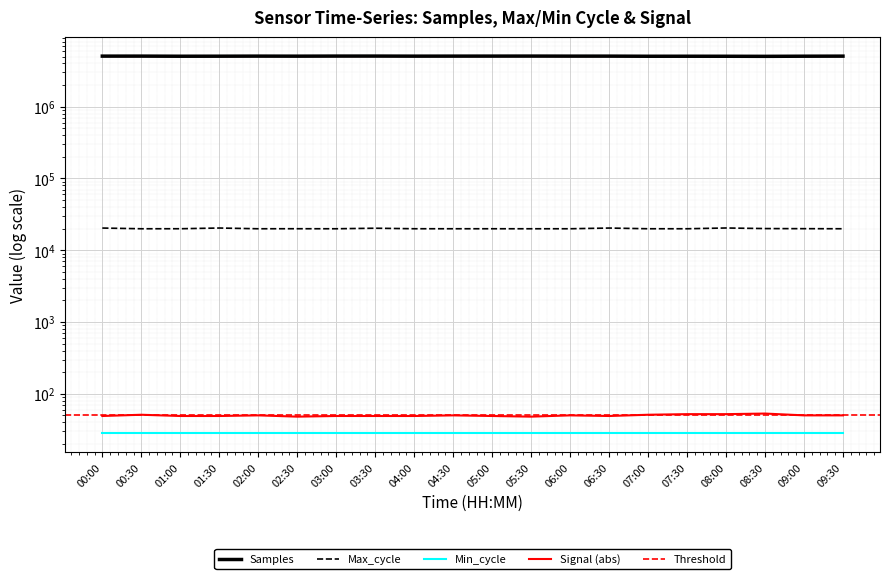

Which category has the lowest value across all series?

02:30